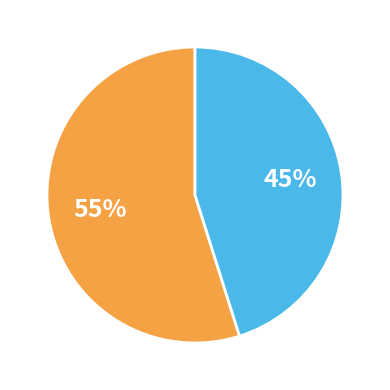

To the nearest percent, what is the difference between the largest and smallest slice percentages?

10%